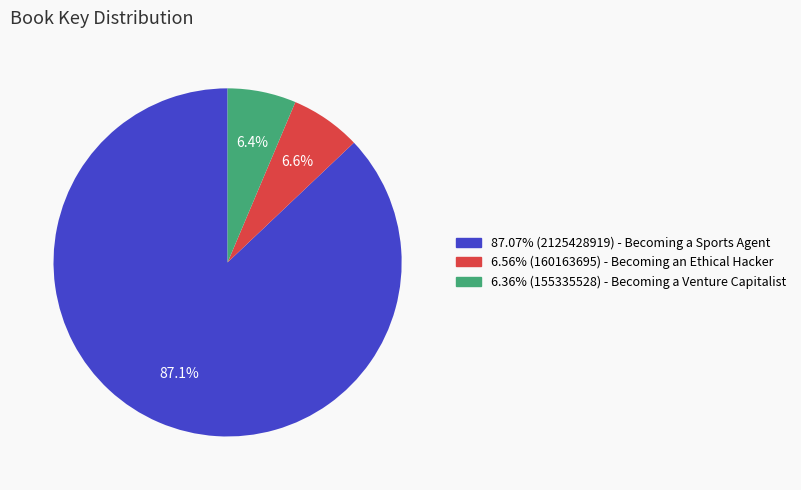

What percentage do 6.56% (160163695) - Becoming an Ethical Hacker and 87.07% (2125428919) - Becoming a Sports Agent together represent?

93.6%